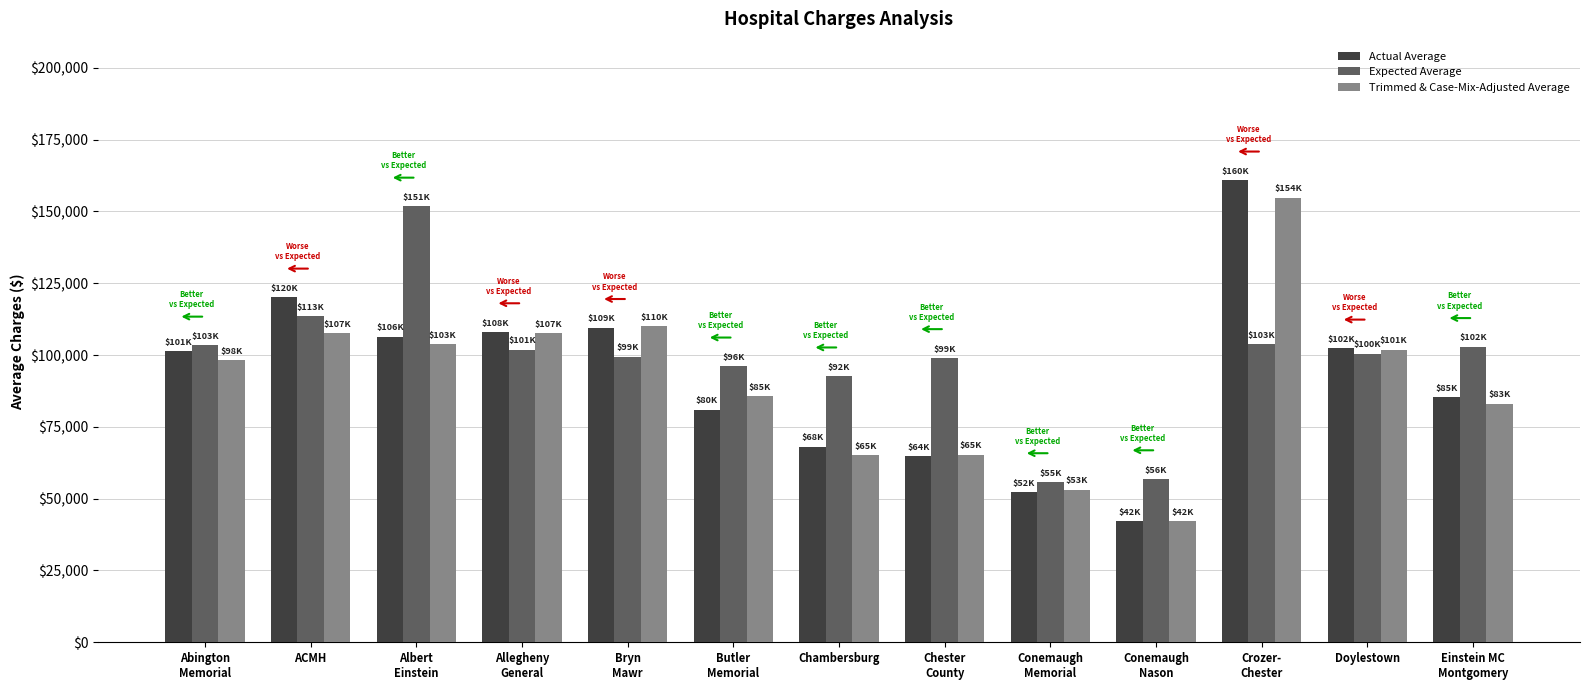

Which series changed the most between ACMH and Bryn
Mawr?

Expected Average